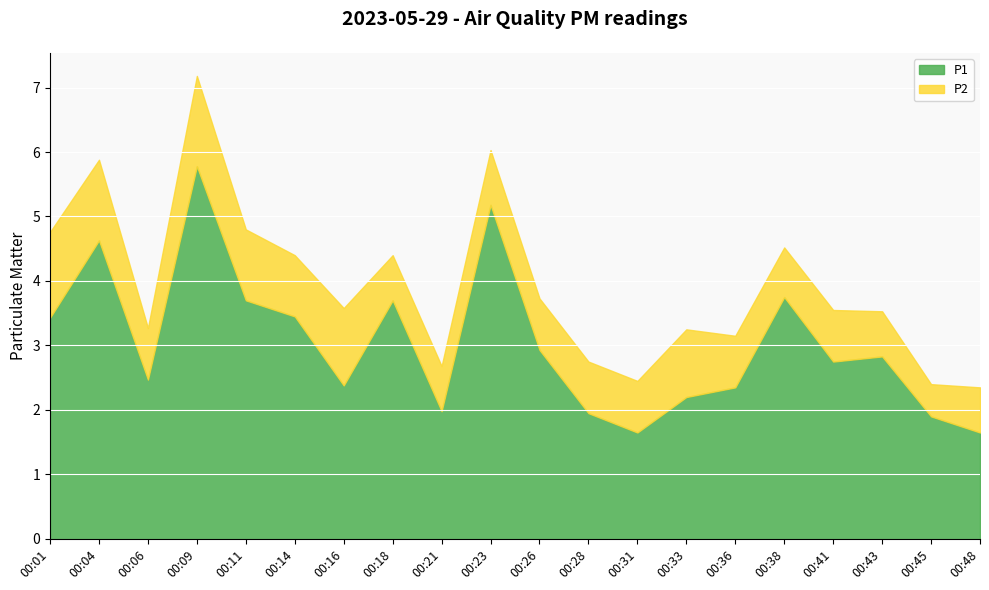

How many data points does each series have?

20